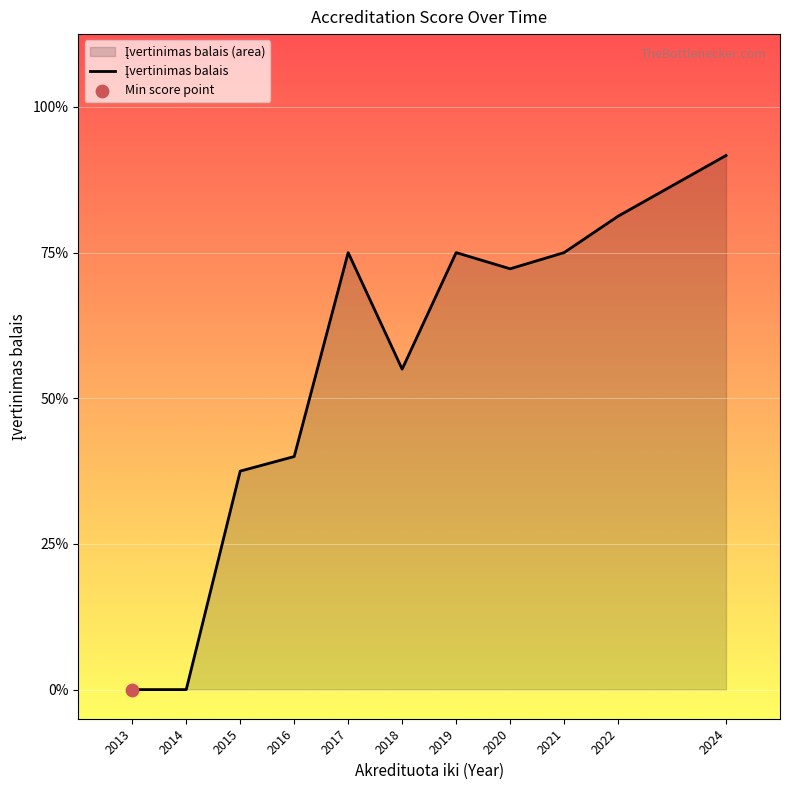

Between 2013 and 2022, which is larger?

2022